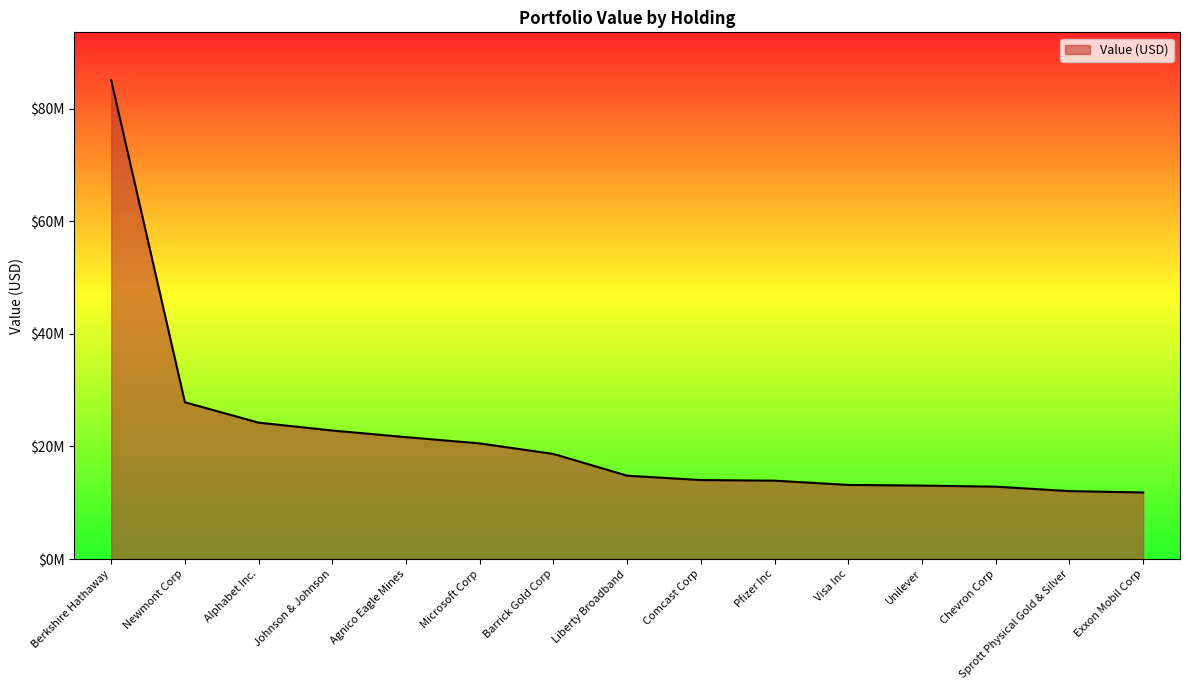

The chart shows a value of 39189158 at Newmont Corp. True or false?

False